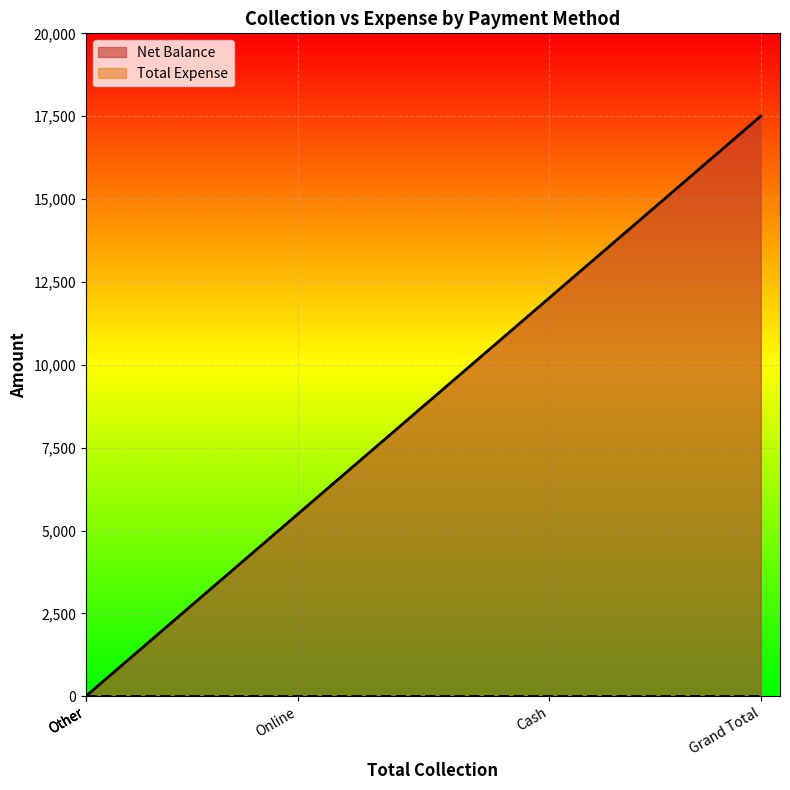

How many distinct data groups are displayed?

2